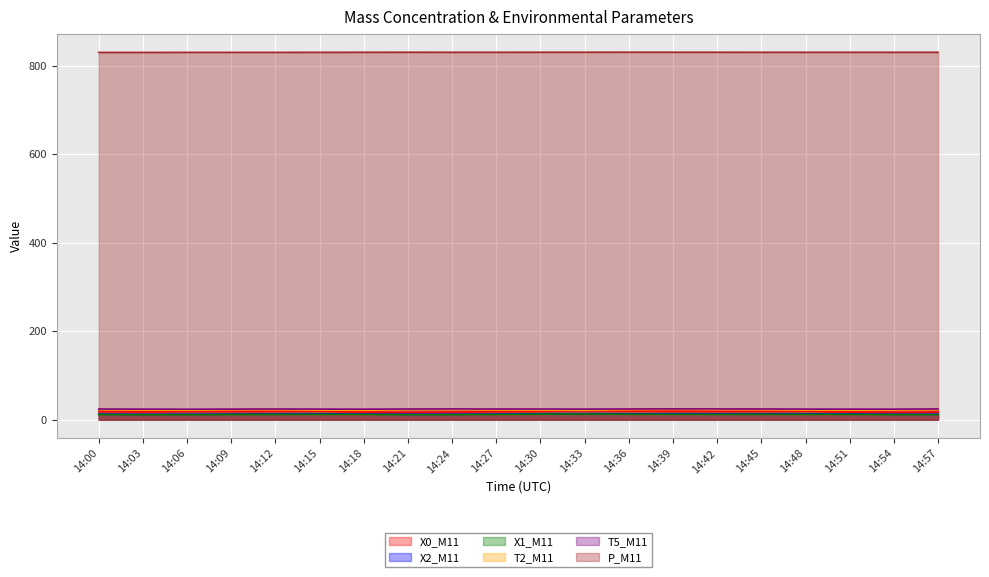

True or false: X1_M11 has more than 1 points higher than both neighbors.

True